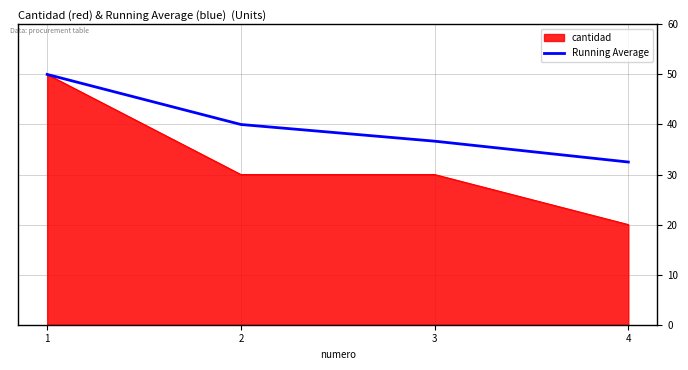

Rank the series at 3 from highest to lowest value.

Running Average, cantidad